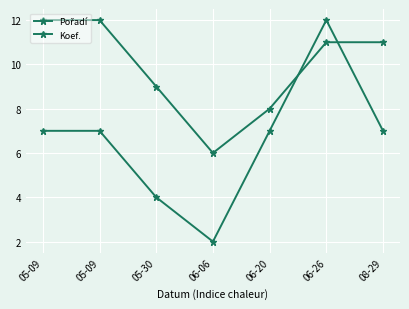

What is the sum of the Koef. values at 06-26 and 08-29?

19